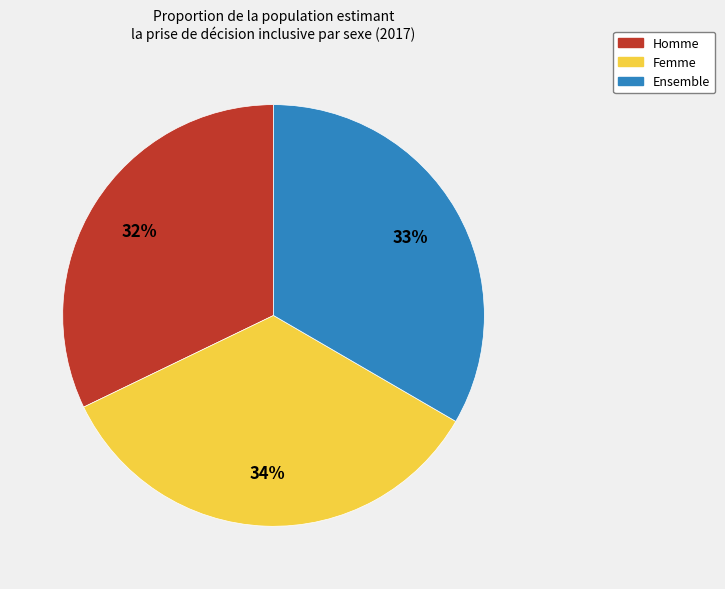

Between Femme and Ensemble, which is larger?

Femme